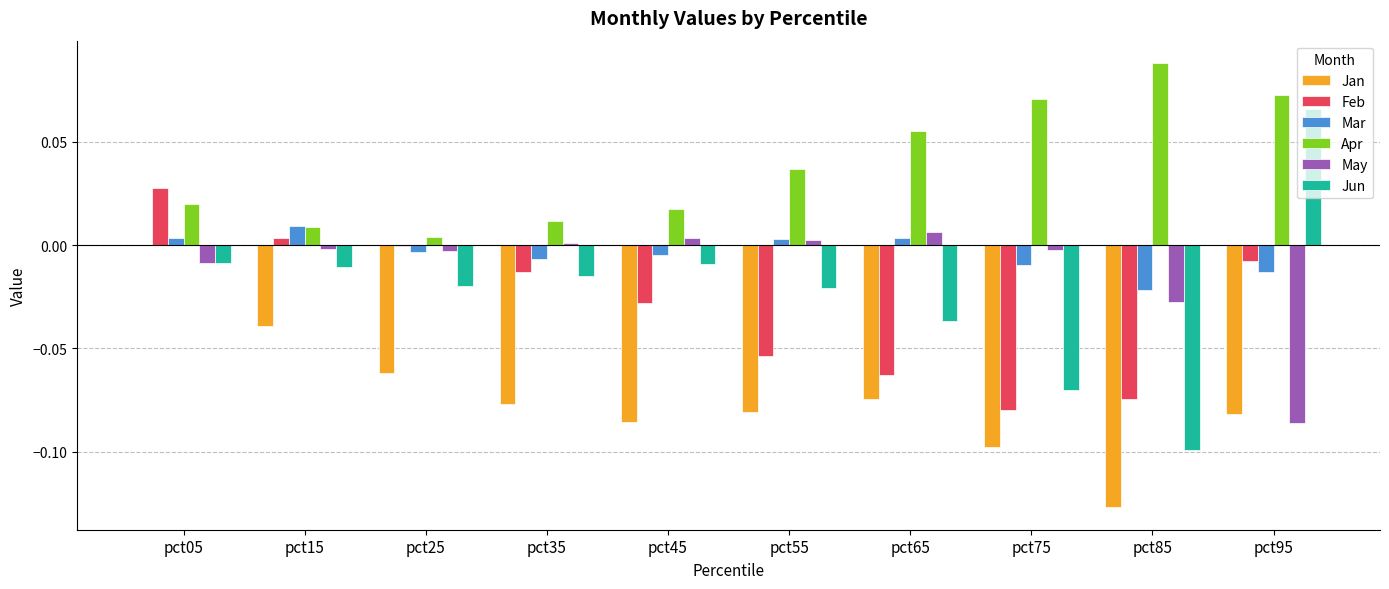

Is it true that Feb equals 0.0 at pct15?

True